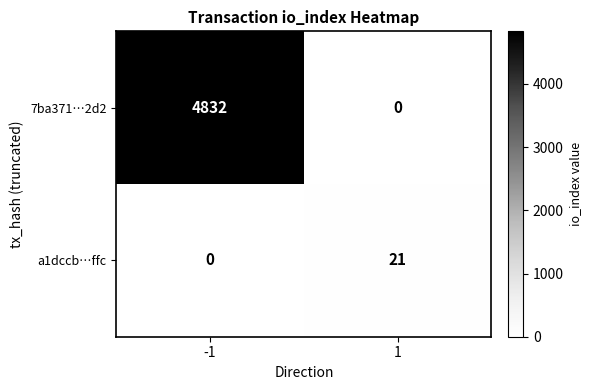

How many data points in a1dccb…ffc are less than 21?

1